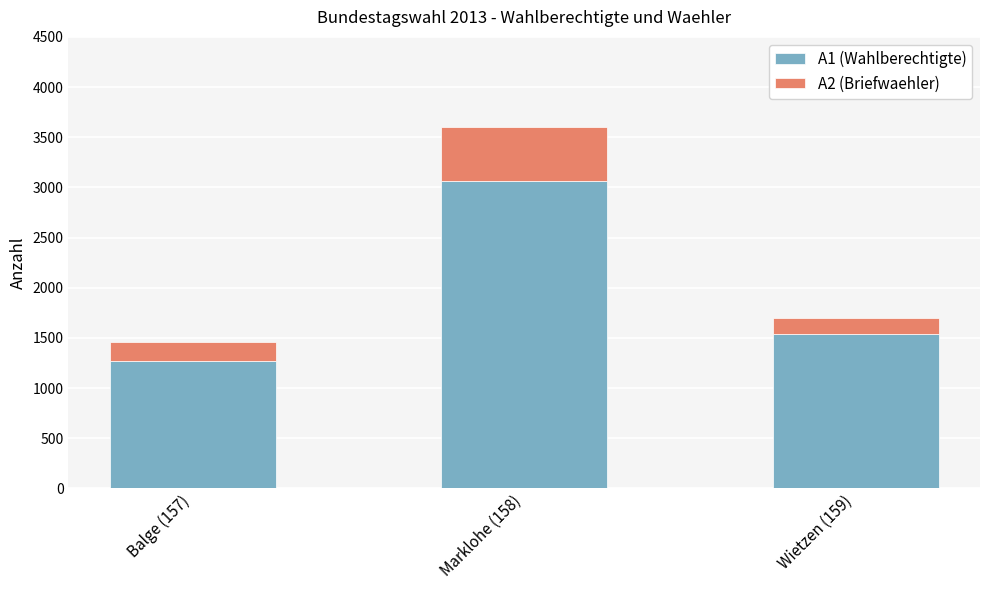

What is the difference between the maximum and minimum values in the A1 (Wahlberechtigte) series?

1796